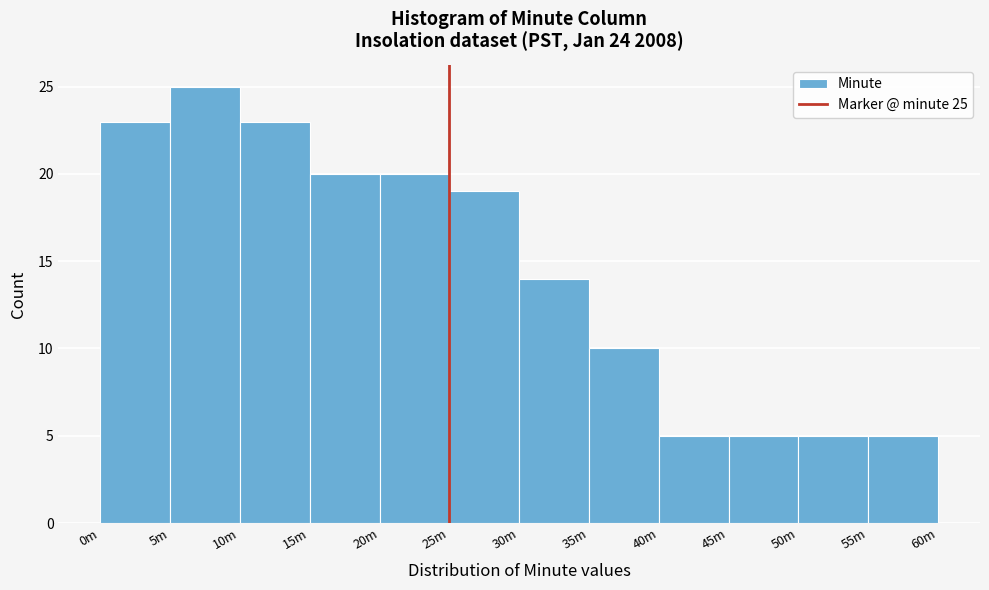

Reading left to right, what are all the values shown in this chart?

0m=23	5m=25	10m=23	15m=20	20m=20	25m=19	30m=14	35m=10	40m=5	45m=5	50m=5	55m=5